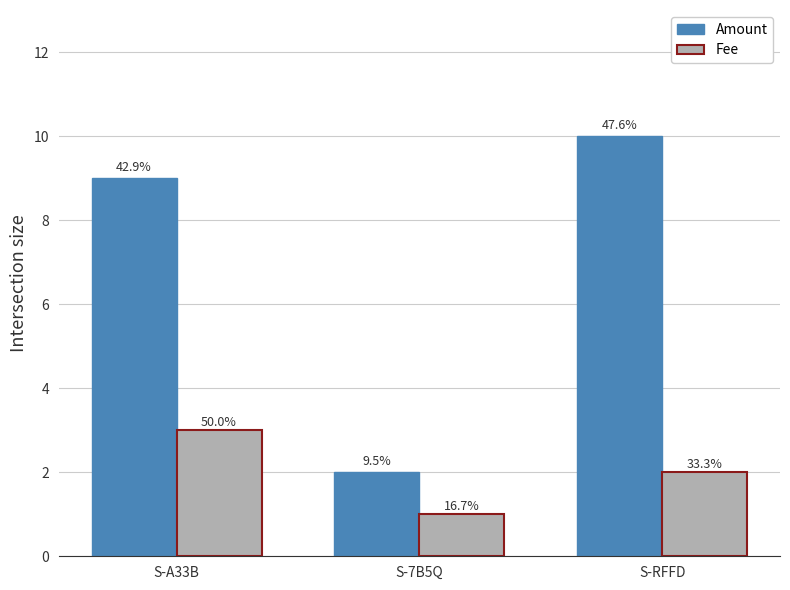

What is the minimum value for Amount?

2.0